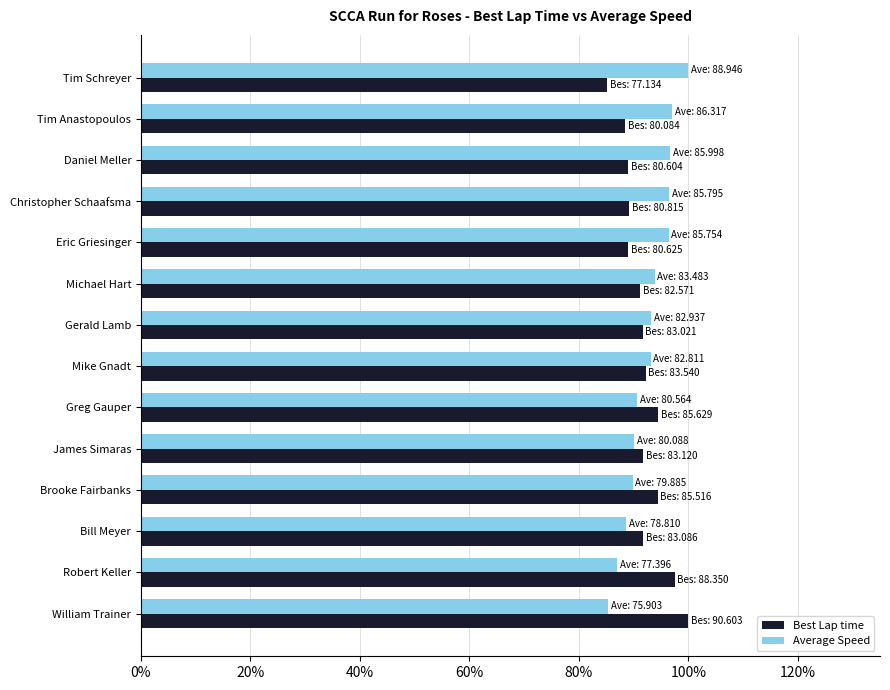

Rank the series by their average value, from lowest to highest.

Best Lap time, Average Speed